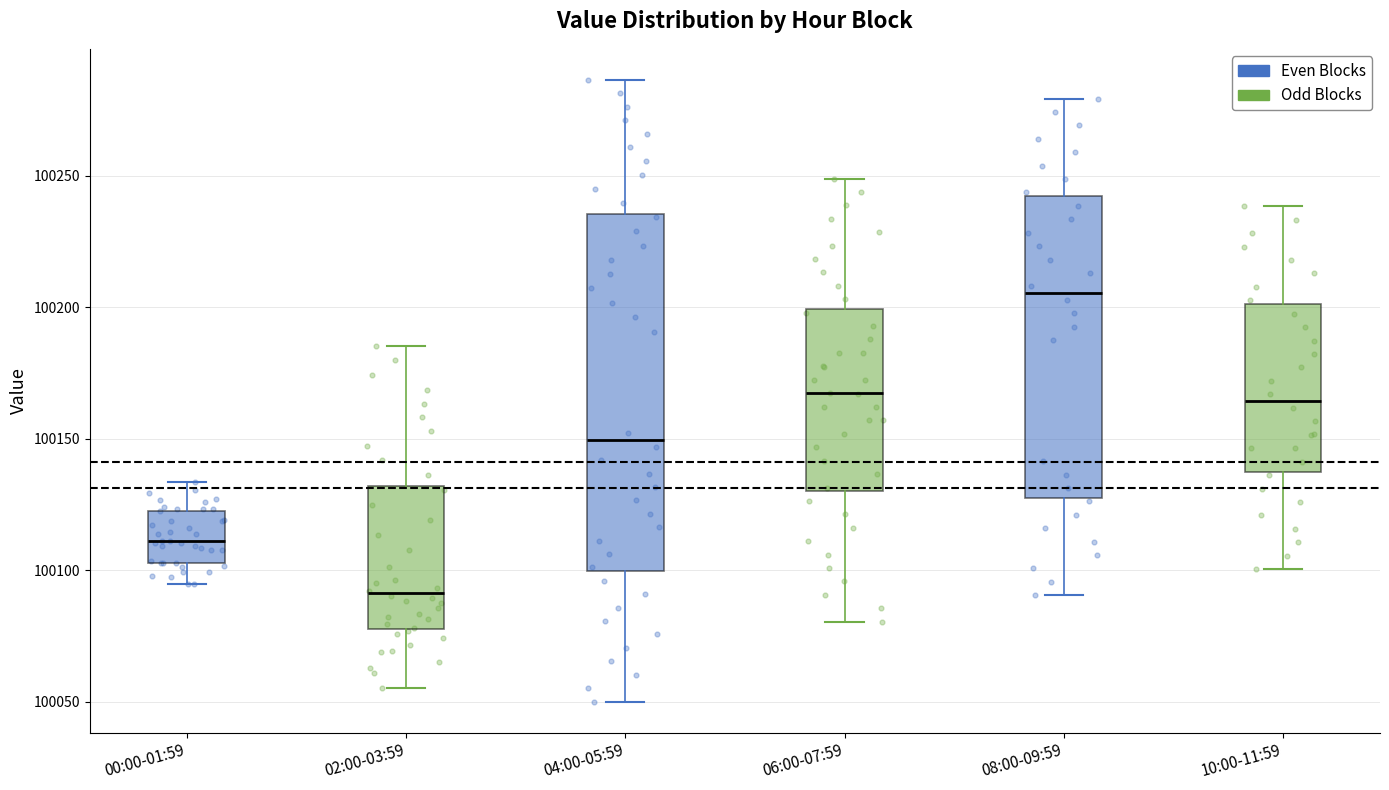

Where does the median line of the box for 00:00-01:59 sit on the y-axis? The values are not printed on the chart, so give them approximately, as read against the axis.

100110